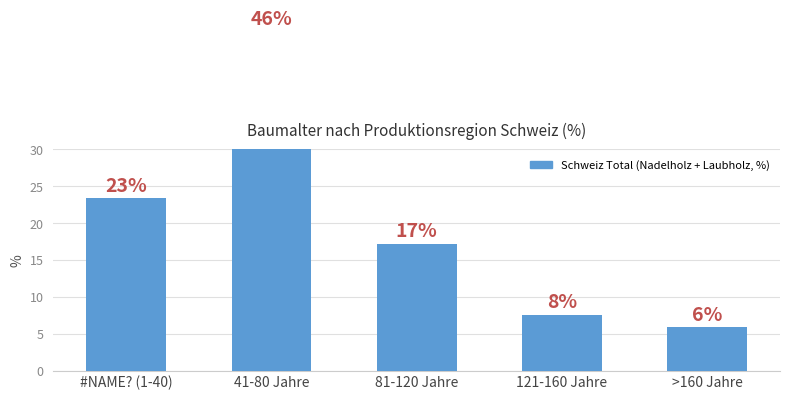

What is the minimum value shown in the chart?

5.9